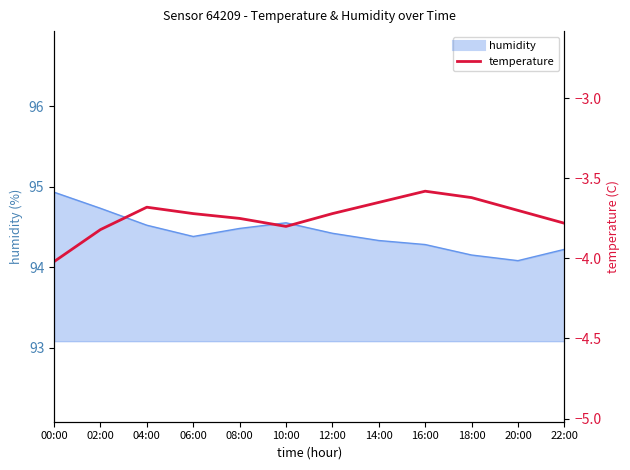

How many lines are shown in the chart?

1